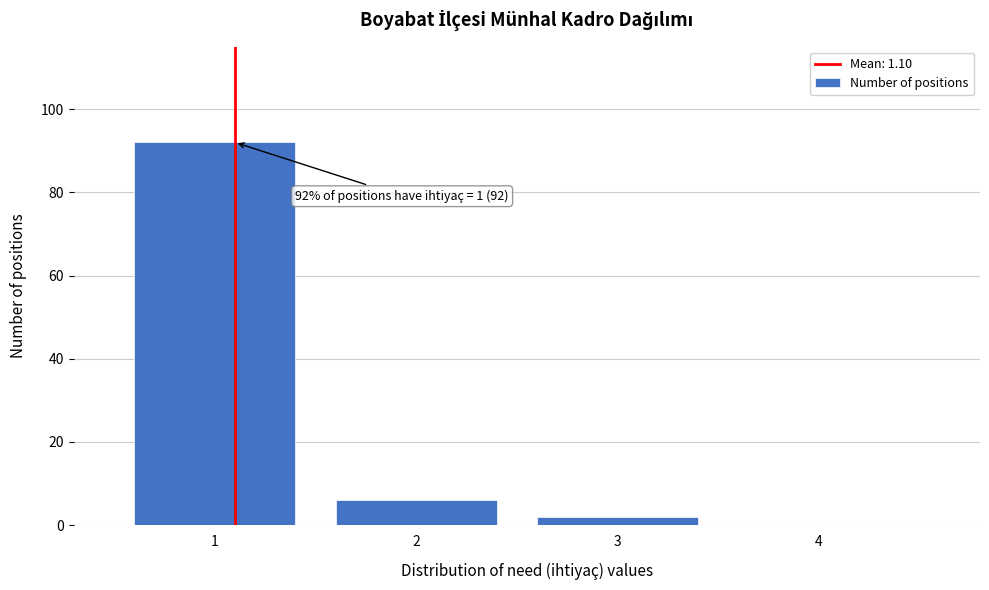

Over which range of the x-axis is the bar tallest?

0.5 to 1.5